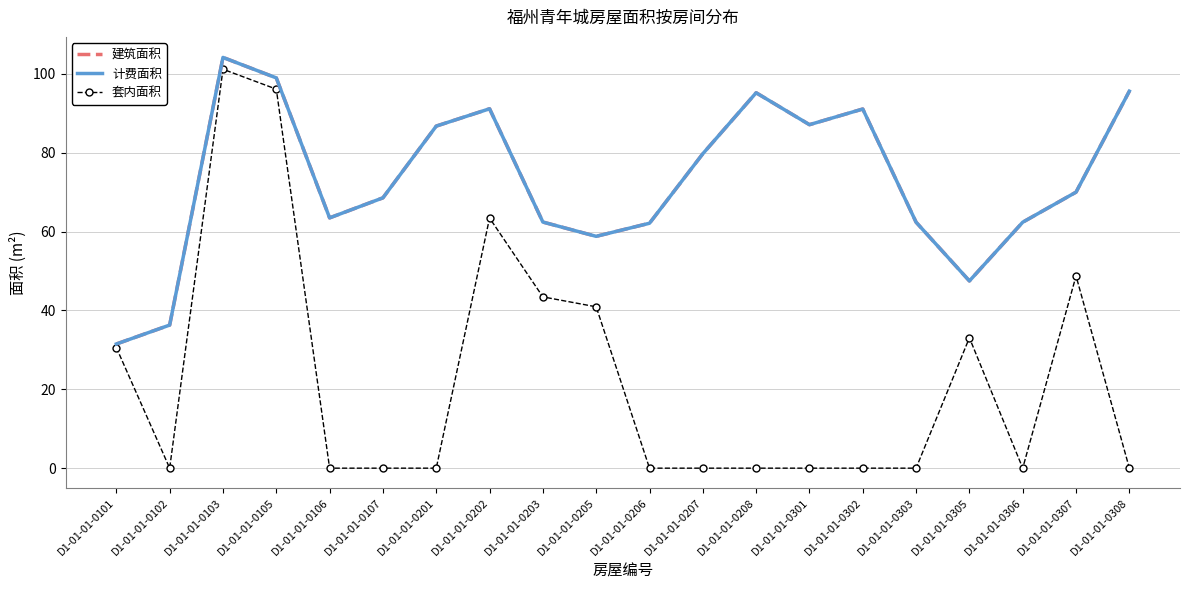

List the labels in order of 计费面积 value, smallest first.

D1-01-01-0101, D1-01-01-0102, D1-01-01-0305, D1-01-01-0205, D1-01-01-0206, D1-01-01-0303, D1-01-01-0306, D1-01-01-0203, D1-01-01-0106, D1-01-01-0107, D1-01-01-0307, D1-01-01-0207, D1-01-01-0201, D1-01-01-0301, D1-01-01-0302, D1-01-01-0202, D1-01-01-0208, D1-01-01-0308, D1-01-01-0105, D1-01-01-0103